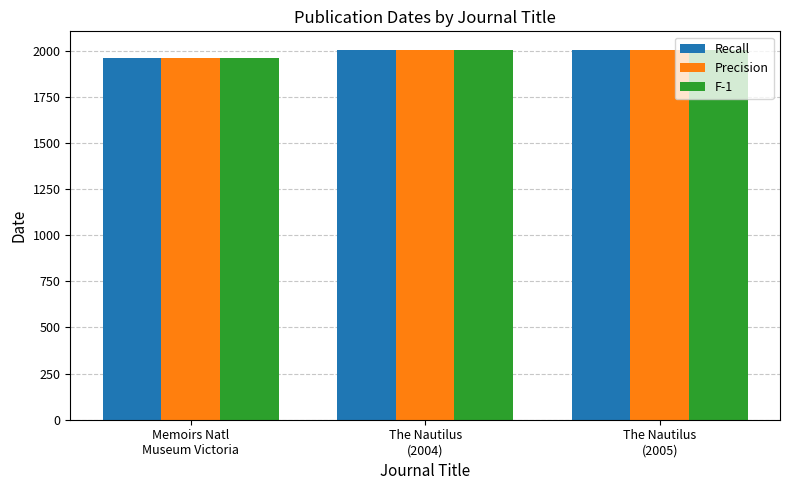

The Recall series shows 3301 at Memoirs Natl
Museum Victoria. True or false?

False